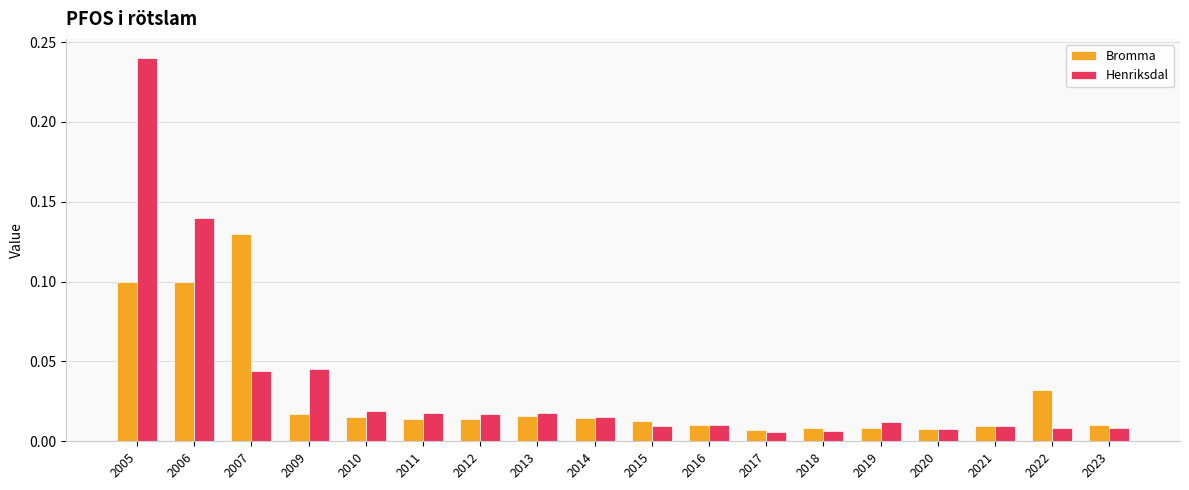

At which category does the chart reach its peak across all series?

2005